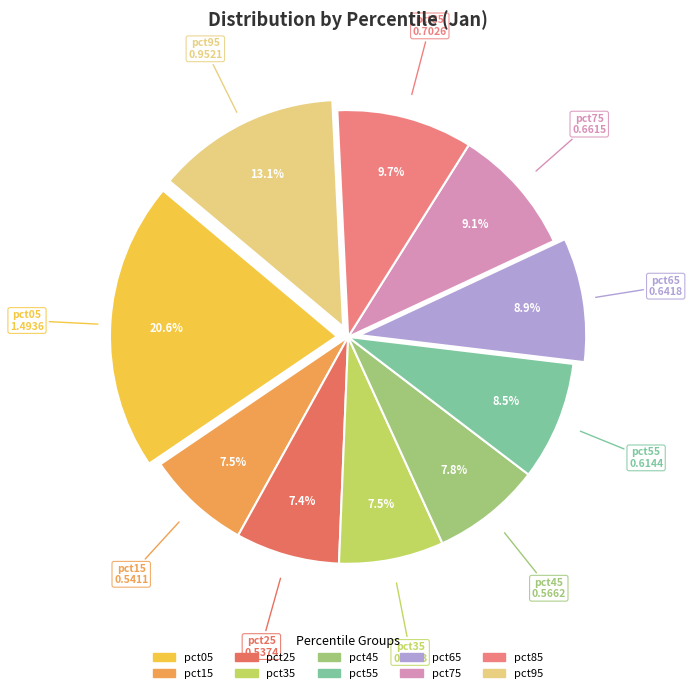

What percentage is the pct95 slice, to the nearest percent?

13%